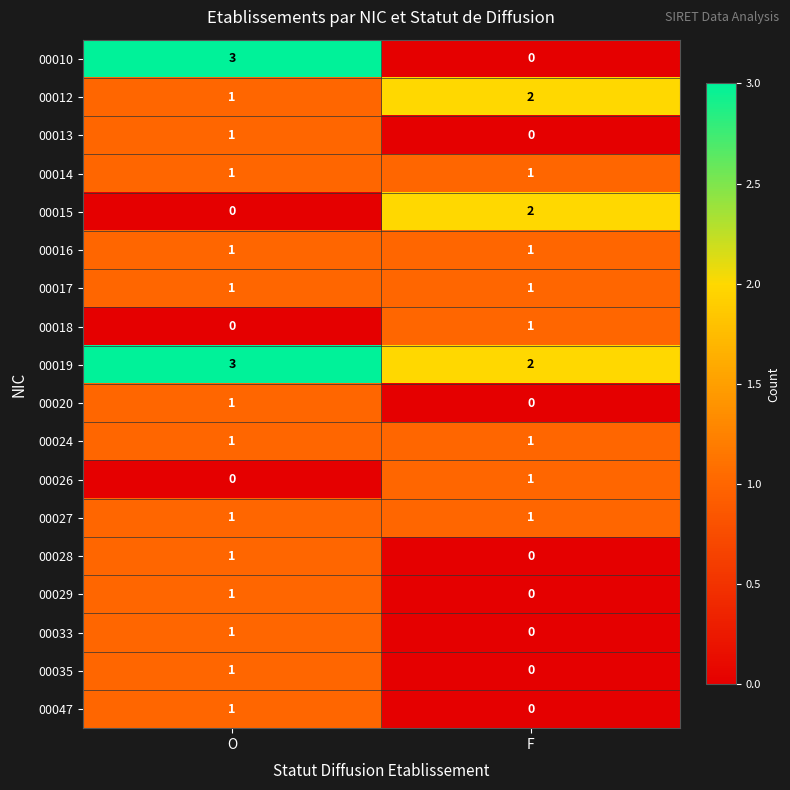

Is it true that 00026 equals 1 at O?

False